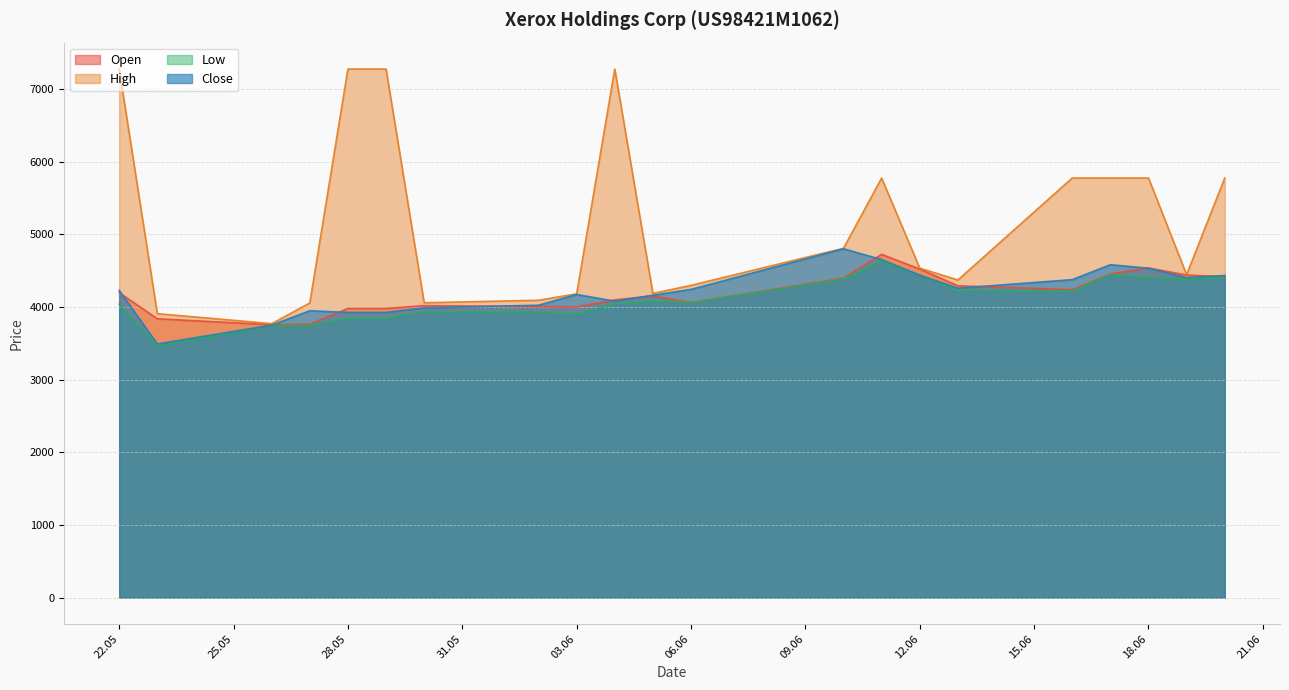

Reading left to right, transcribe all the data shown in this chart.

Open: 4197	3837	3755	3761	3979	3979	4018	4005	4000	4098	4151	4061	4397	4724	4521	4291	4237	4453	4537	4439	4416
High: 7275	3908	3770	4055	7275	7275	4058	4092	4181	7275	4187	4297	4808	5775	4534	4371	5775	5775	5775	4444	5775
Low: 4039	3458	3743	3744	3846	3846	3929	3930	3897	4045	4082	4058	4384	4629	4438	4227	4217	4445	4401	4385	4405
Close: 4228	3490	3750	3948	3925	3925	3988	4024	4172	4080	4162	4242	4801	4652	4438	4258	4376	4582	4533	4403	4433